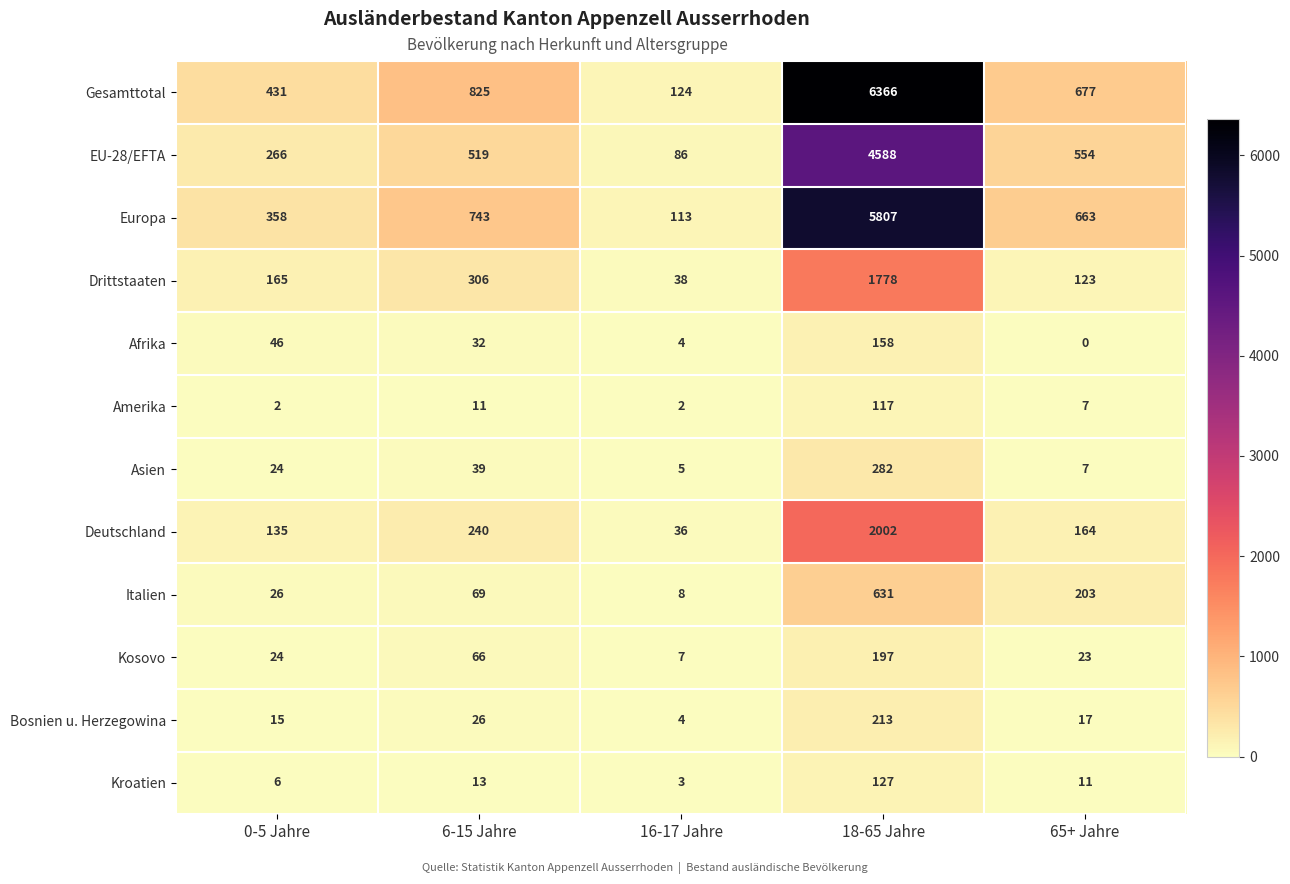

List the series in order of their peak value, lowest first.

Amerika, Kroatien, Afrika, Kosovo, Bosnien u. Herzegowina, Asien, Italien, Drittstaaten, Deutschland, EU-28/EFTA, Europa, Gesamttotal